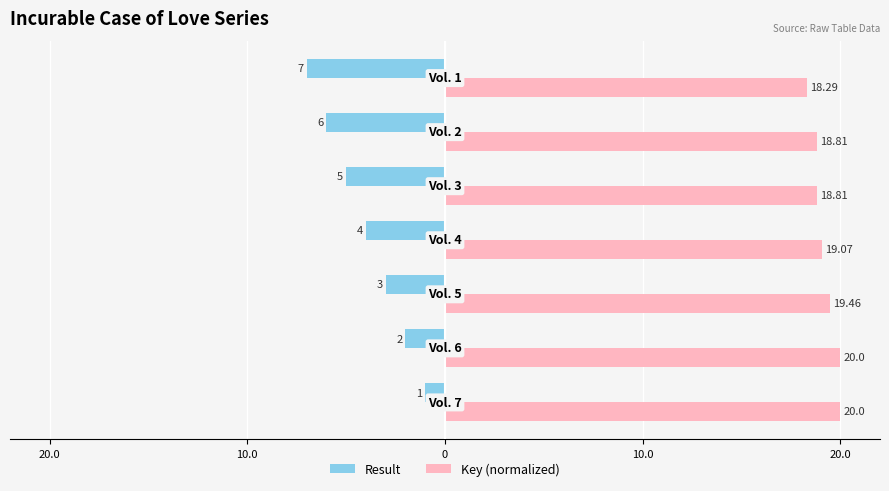

What are all the series names shown in the legend?

Result, Key (normalized)